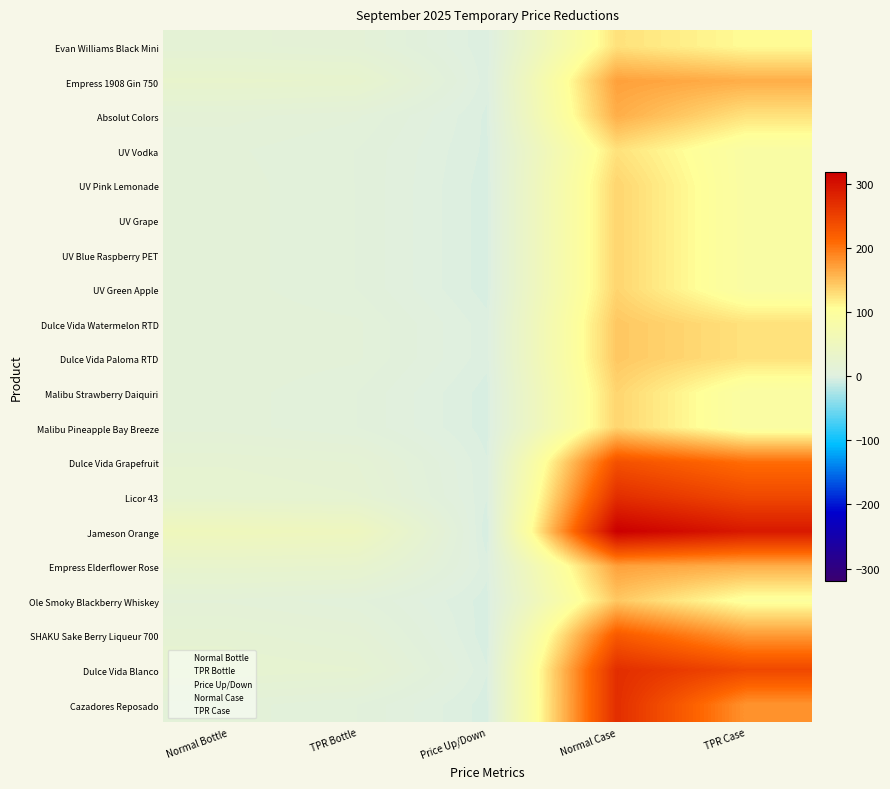

Which category has the highest value across all series?

Normal Case